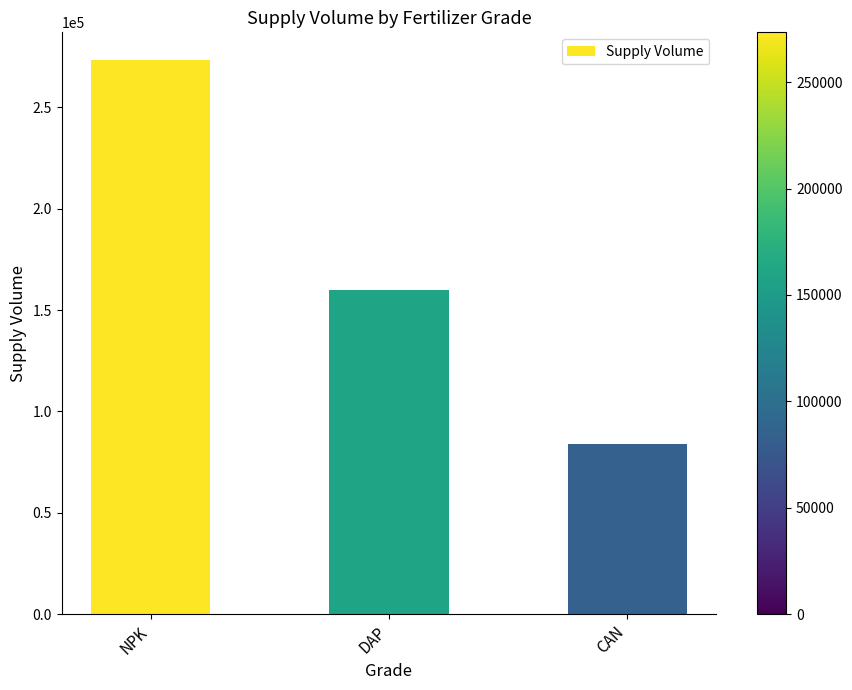

Reading left to right, what are all the values shown in this chart?

NPK=273400	DAP=160000	CAN=84000